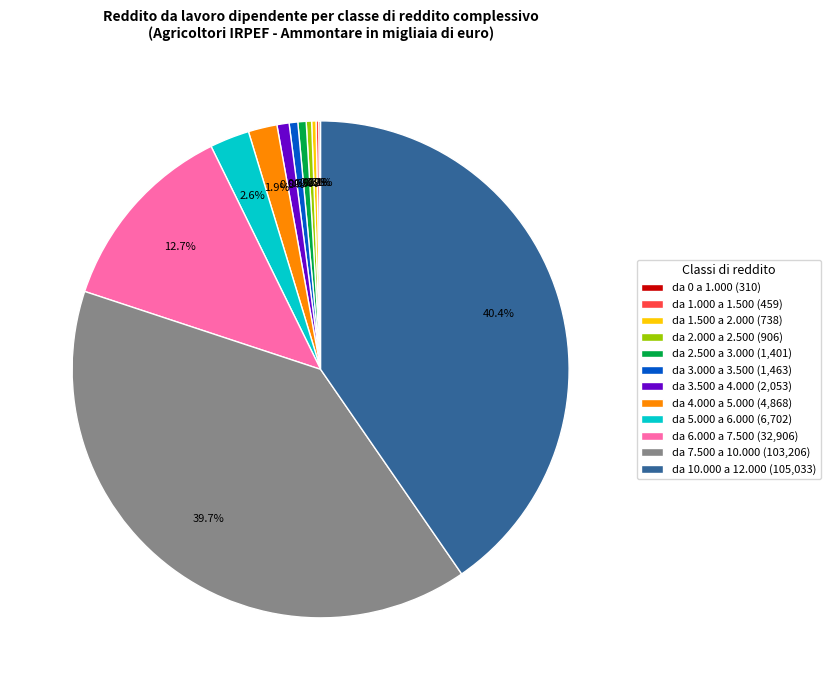

True or false: da 1.500 a 2.000 accounts for 0% of the total.

True